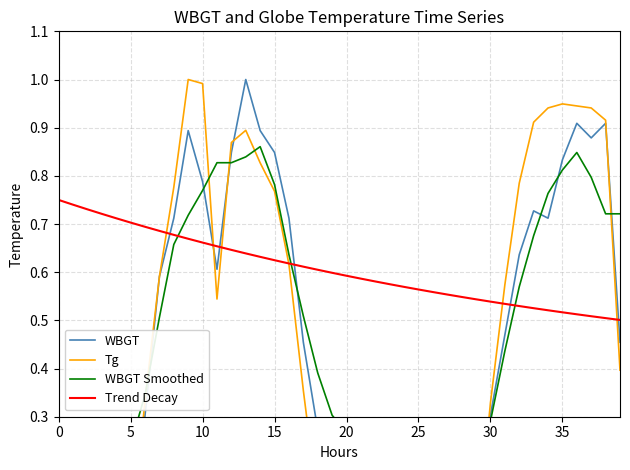

What are all the series names shown in the legend?

WBGT, Tg, WBGT Smoothed, Trend Decay